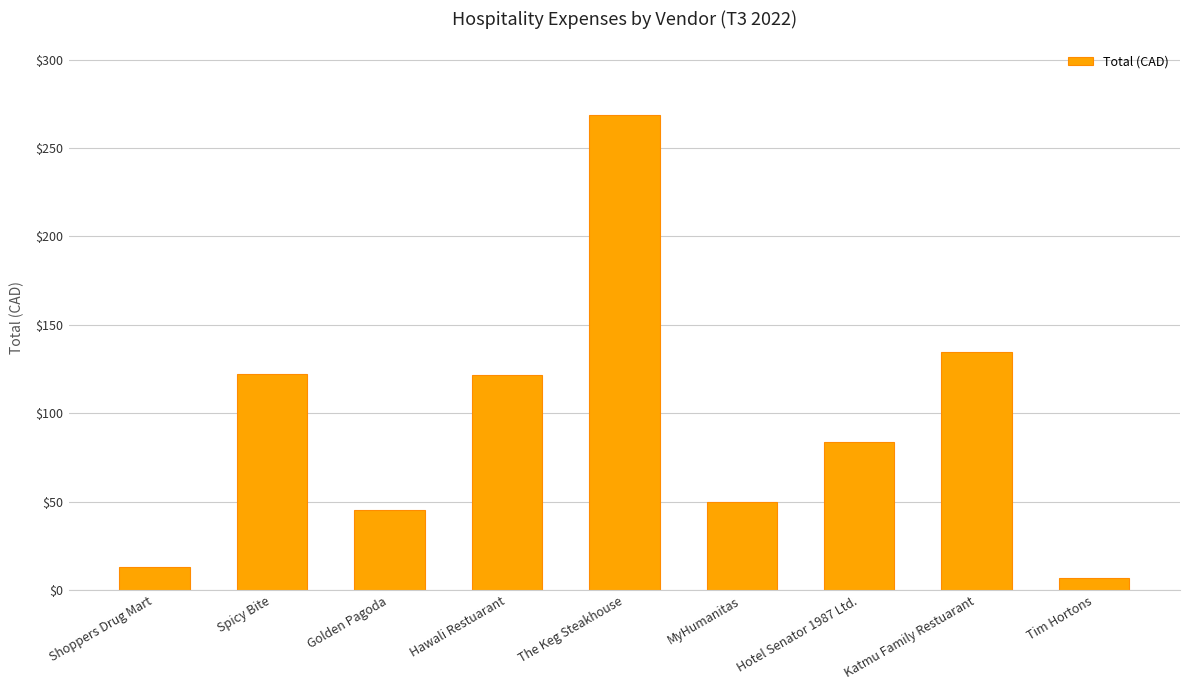

What is the sum of the values at Spicy Bite and Shoppers Drug Mart?

135.2